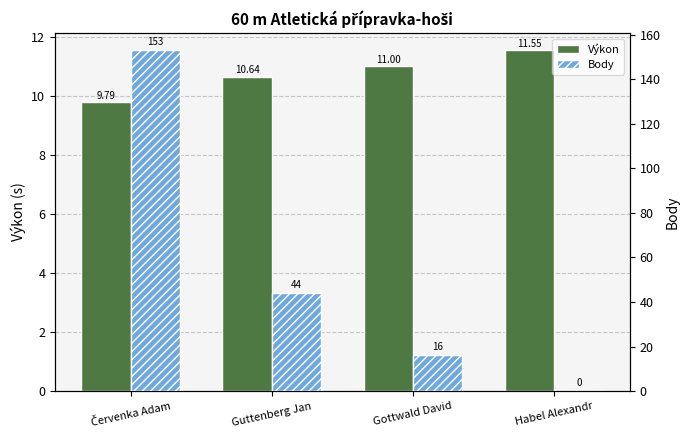

Which category has the lowest value across all series?

Habel Alexandr